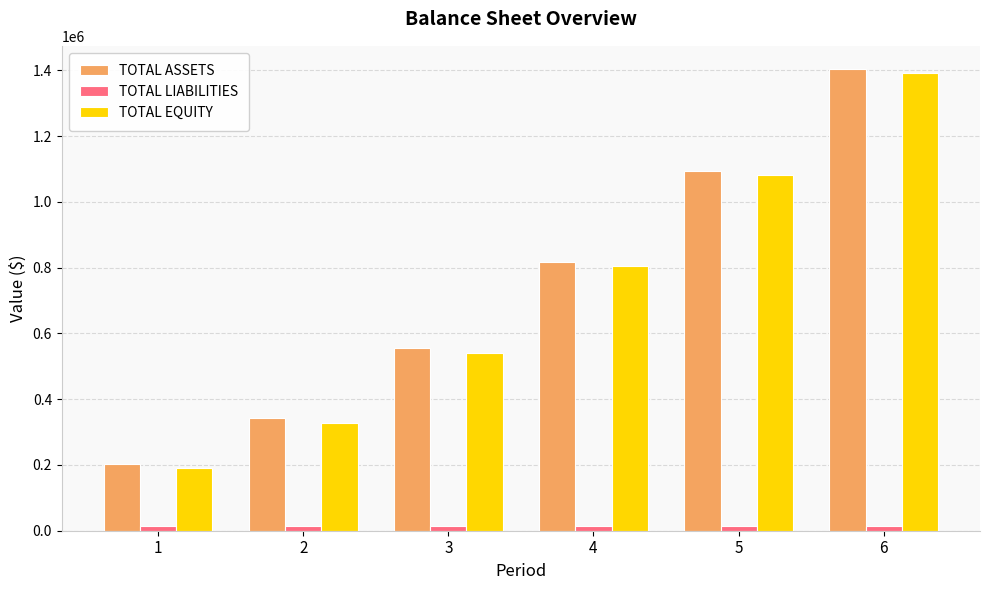

Is it true that TOTAL EQUITY equals 2288732.0 at 6?

False